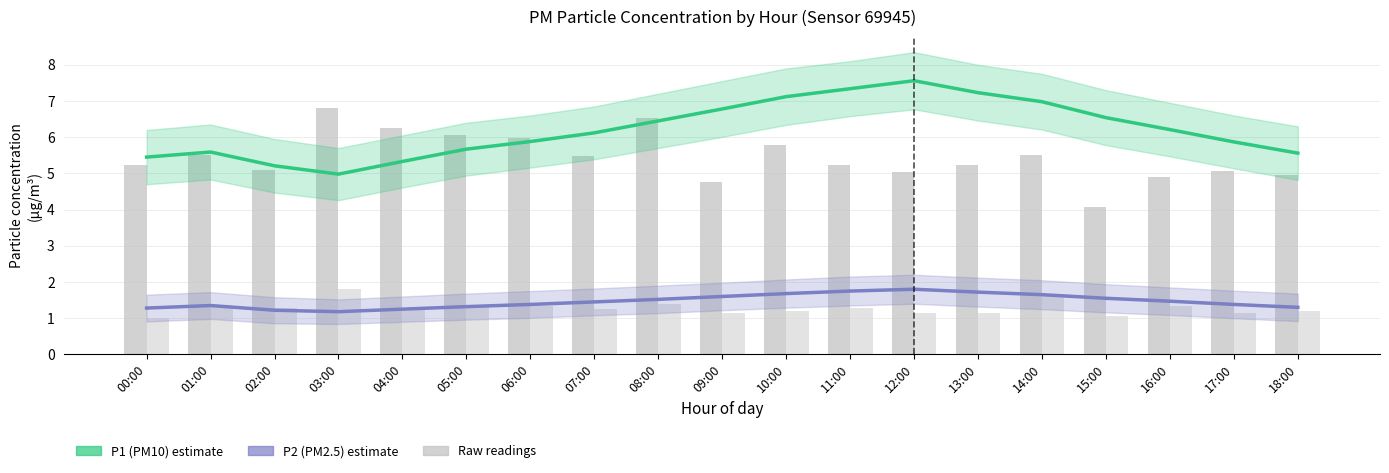

What is the sum of all P1 (PM10) values?

117.9